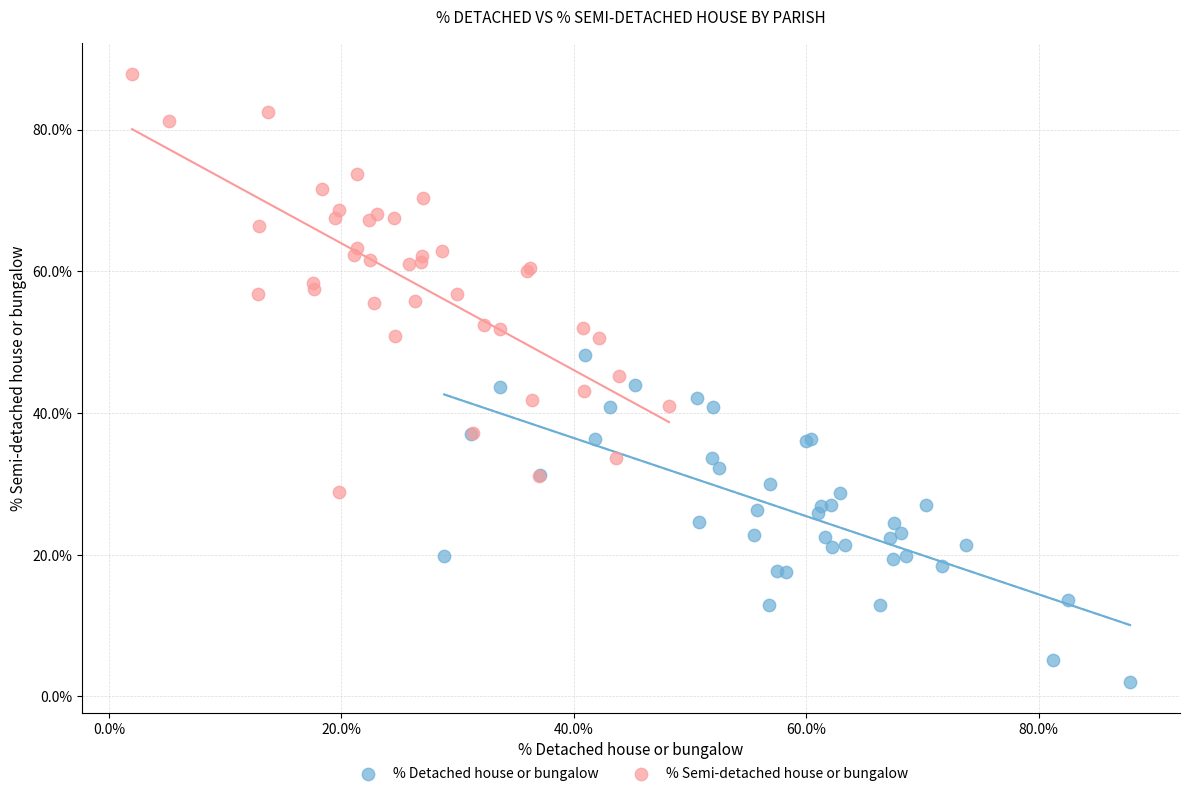

Which series reaches the minimum Y coordinate?

% Detached house or bungalow